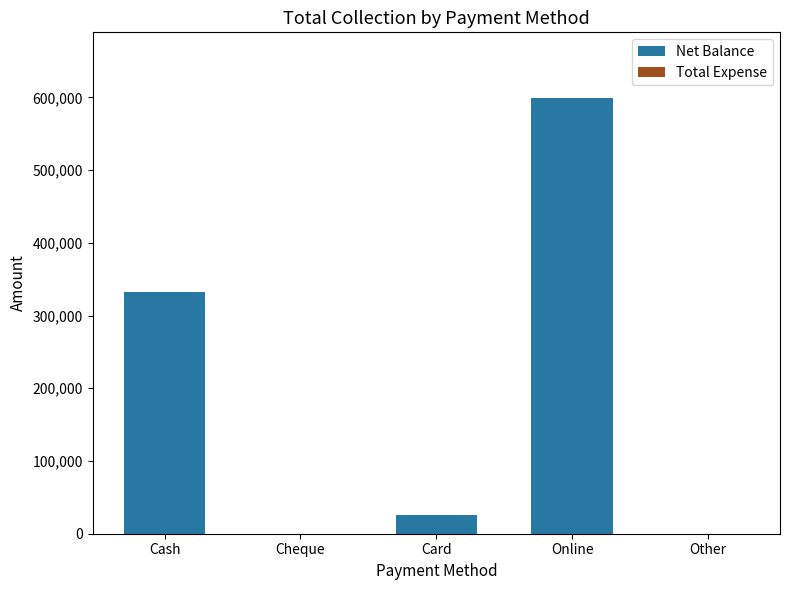

Where is the data nearest to the value 299746?

Cash